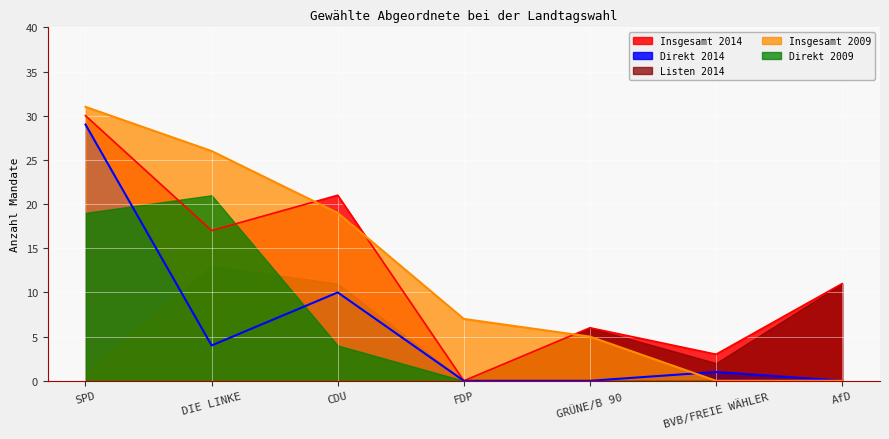

Where is the first local minimum for Direkt 2014?

DIE LINKE